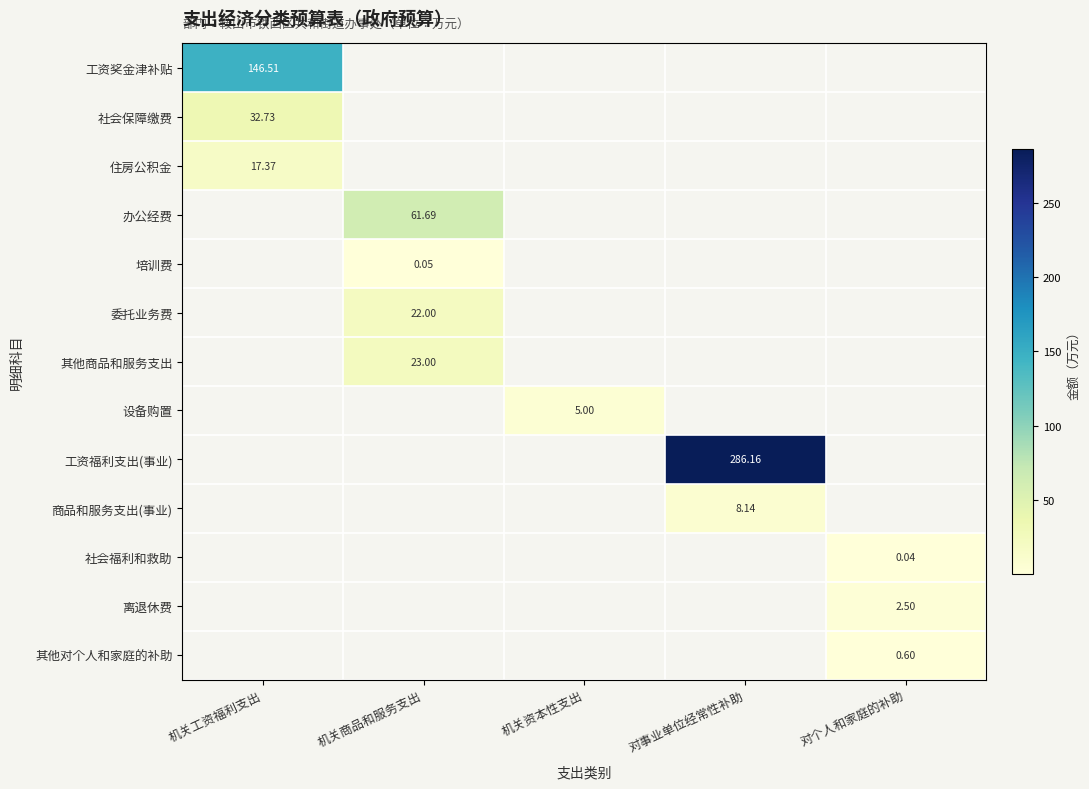

Is it true that 其他商品和服务支出 equals 15.0 at 机关商品和服务支出?

False